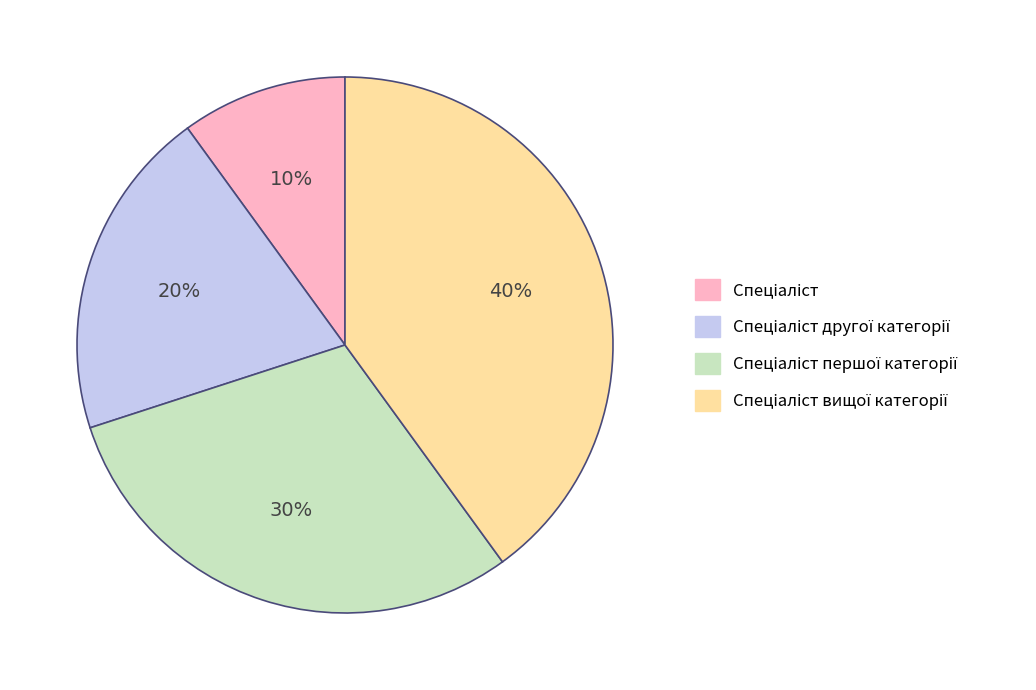

To the nearest percent, what is the average slice percentage?

25%